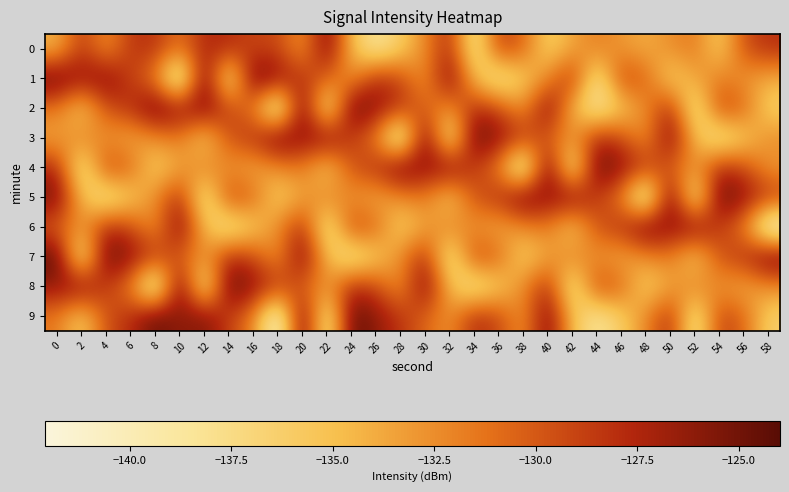

Reading left to right, transcribe all the data shown in this chart.

0: 0=-134.3	2=-128.3	4=-132.9	6=-128.3	8=-128.2	10=-131.4	12=-127.7	14=-127.8	16=-129.2	18=-129.1	20=-133.1	22=-125.1	24=-134.8	26=-138.8	28=-135.9	30=-132.3	32=-127.6	34=-138.8	36=-128.8	38=-130.6	40=-136.3	42=-133.6	44=-131.8	46=-133.0	48=-134.0	50=-132.5	52=-131.5	54=-136.0	56=-129.6	58=-128.0
1: 0=-124.4	2=-126.4	4=-125.4	6=-128.9	8=-131.9	10=-142.1	12=-124.0	14=-139.5	16=-124.2	18=-126.2	20=-128.3	22=-130.6	24=-132.9	26=-127.7	28=-129.2	30=-133.1	32=-125.1	34=-134.8	36=-138.8	38=-135.9	40=-132.3	42=-127.6	44=-138.8	46=-128.8	48=-130.6	50=-136.3	52=-133.6	54=-131.8	56=-133.0	58=-134.0
2: 0=-131.5	2=-136.0	4=-129.6	6=-128.0	8=-124.4	10=-126.4	12=-125.4	14=-128.9	16=-131.9	18=-142.1	20=-124.0	22=-139.5	24=-124.2	26=-126.2	28=-128.3	30=-130.6	32=-132.9	34=-127.7	36=-129.2	38=-133.1	40=-125.1	42=-134.8	44=-138.8	46=-135.9	48=-132.3	50=-127.6	52=-138.8	54=-128.8	56=-130.6	58=-136.3
3: 0=-133.6	2=-131.8	4=-133.0	6=-134.0	8=-132.5	10=-131.5	12=-136.0	14=-129.6	16=-128.0	18=-124.4	20=-126.4	22=-125.4	24=-128.9	26=-131.9	28=-142.1	30=-124.0	32=-139.5	34=-124.2	36=-126.2	38=-128.3	40=-130.6	42=-132.9	44=-127.7	46=-129.2	48=-133.1	50=-125.1	52=-134.8	54=-138.8	56=-135.9	58=-132.3
4: 0=-127.6	2=-138.8	4=-128.8	6=-130.6	8=-136.3	10=-133.6	12=-131.8	14=-133.0	16=-134.0	18=-132.5	20=-131.5	22=-136.0	24=-129.6	26=-128.0	28=-124.4	30=-126.4	32=-125.4	34=-128.9	36=-131.9	38=-142.1	40=-124.0	42=-139.5	44=-124.2	46=-126.2	48=-128.3	50=-130.6	52=-132.9	54=-127.7	56=-129.2	58=-133.1
5: 0=-125.1	2=-134.8	4=-138.8	6=-135.9	8=-132.3	10=-127.6	12=-138.8	14=-128.8	16=-130.6	18=-136.3	20=-133.6	22=-131.8	24=-133.0	26=-134.0	28=-132.5	30=-131.5	32=-136.0	34=-129.6	36=-128.0	38=-124.4	40=-126.4	42=-125.4	44=-128.9	46=-131.9	48=-142.1	50=-124.0	52=-139.5	54=-124.2	56=-126.2	58=-128.3
6: 0=-130.6	2=-132.9	4=-127.7	6=-129.2	8=-133.1	10=-125.1	12=-134.8	14=-138.8	16=-135.9	18=-132.3	20=-127.6	22=-138.8	24=-128.8	26=-130.6	28=-136.3	30=-133.6	32=-131.8	34=-133.0	36=-134.0	38=-132.5	40=-131.5	42=-136.0	44=-129.6	46=-128.0	48=-124.4	50=-126.4	52=-125.4	54=-128.9	56=-131.9	58=-142.1
7: 0=-124.0	2=-139.5	4=-124.2	6=-126.2	8=-128.3	10=-130.6	12=-132.9	14=-127.7	16=-129.2	18=-133.1	20=-125.1	22=-134.8	24=-138.8	26=-135.9	28=-132.3	30=-127.6	32=-138.8	34=-128.8	36=-130.6	38=-136.3	40=-133.6	42=-131.8	44=-133.0	46=-134.0	48=-132.5	50=-131.5	52=-136.0	54=-129.6	56=-128.0	58=-124.4
8: 0=-126.4	2=-125.4	4=-128.9	6=-131.9	8=-142.1	10=-124.0	12=-139.5	14=-124.2	16=-126.2	18=-128.3	20=-130.6	22=-132.9	24=-127.7	26=-129.2	28=-133.1	30=-125.1	32=-134.8	34=-138.8	36=-135.9	38=-132.3	40=-127.6	42=-138.8	44=-128.8	46=-130.6	48=-136.3	50=-133.6	52=-131.8	54=-133.0	56=-134.0	58=-132.5
9: 0=-131.5	2=-136.0	4=-129.6	6=-128.0	8=-124.4	10=-126.4	12=-125.4	14=-128.9	16=-131.9	18=-142.1	20=-124.0	22=-139.5	24=-124.2	26=-126.2	28=-128.3	30=-130.6	32=-132.9	34=-127.7	36=-129.2	38=-133.1	40=-125.1	42=-134.8	44=-138.8	46=-135.9	48=-132.3	50=-127.6	52=-138.8	54=-128.8	56=-130.6	58=-136.3